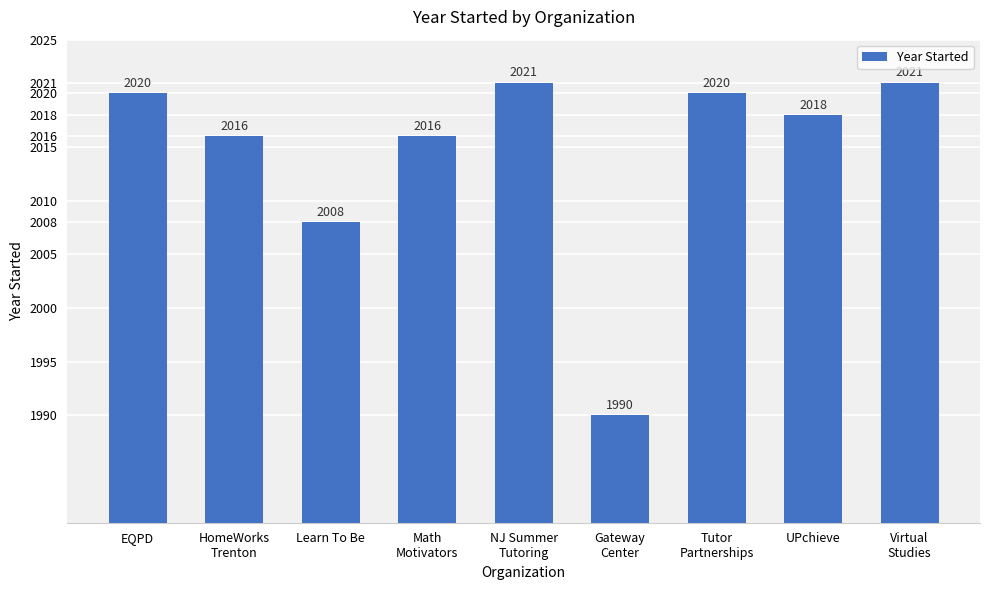

What is the sum of all values?

18130